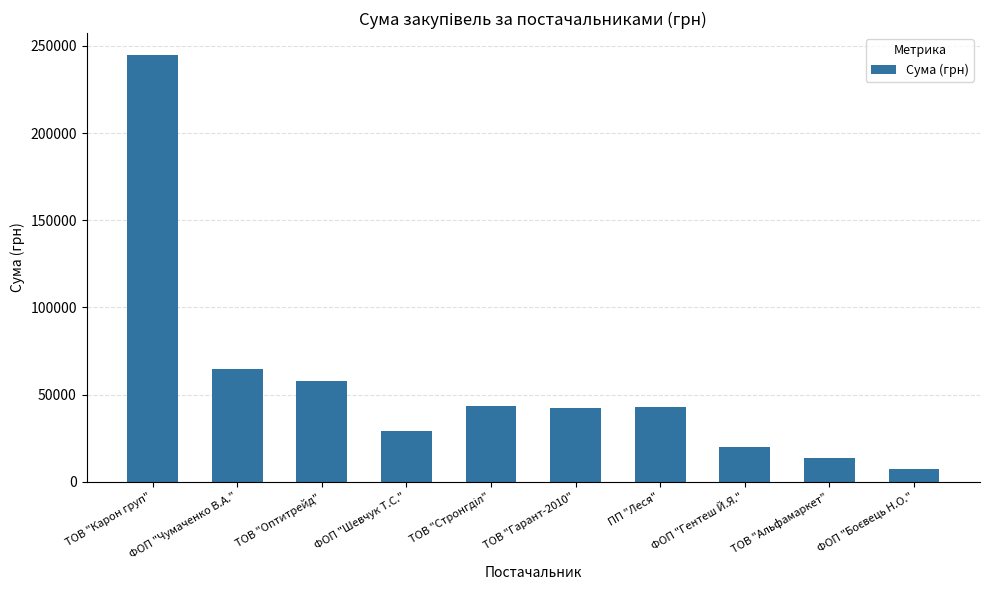

Is it true that the value at ФОП "Чумаченко В.А." is 26821.9?

False